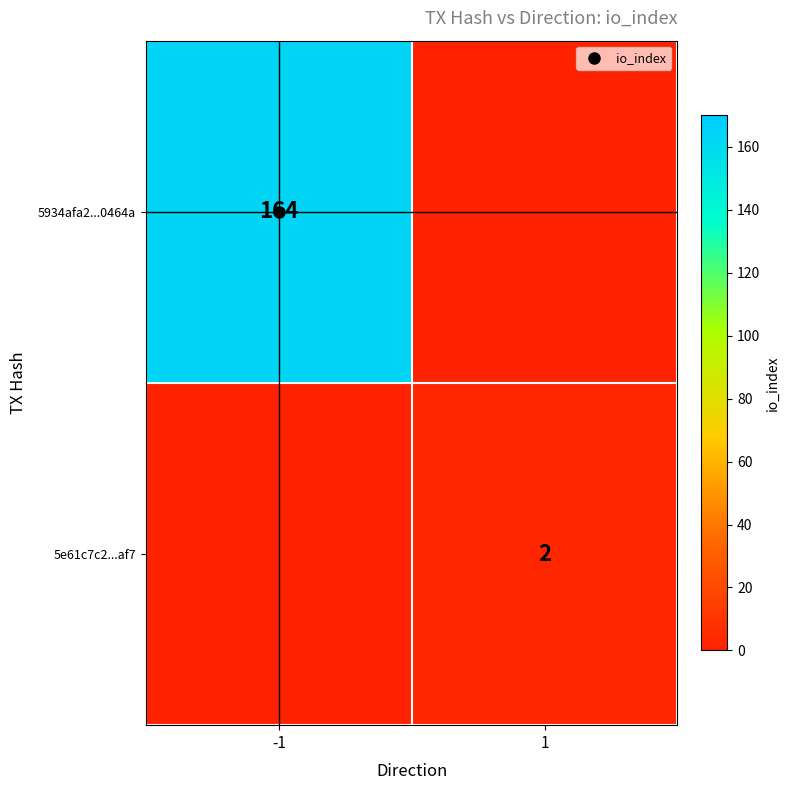

What is the difference between the 5e61c7c2...af7 values at 1 and -1?

2